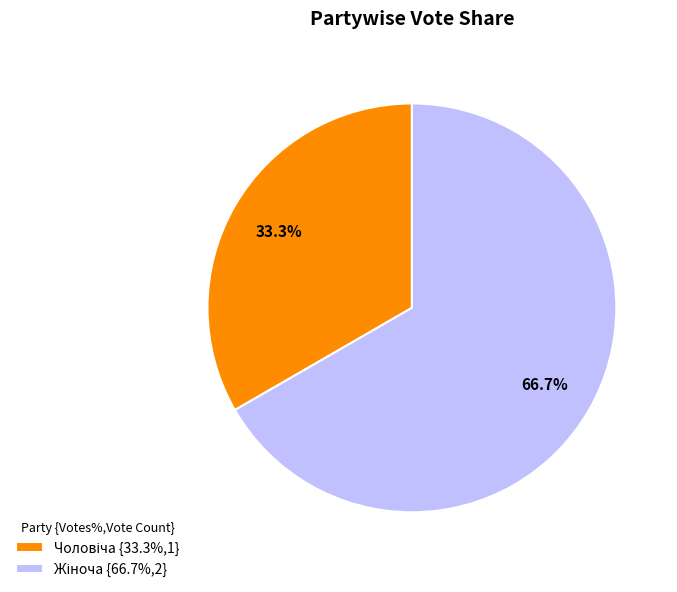

To the nearest percent, what portion does Чоловіча represent?

33%